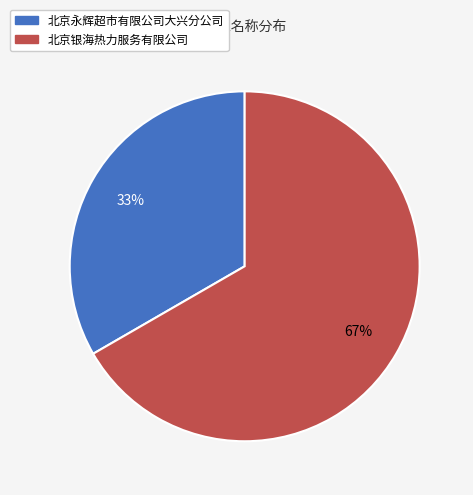

To the nearest percent, what is the average slice percentage?

50%